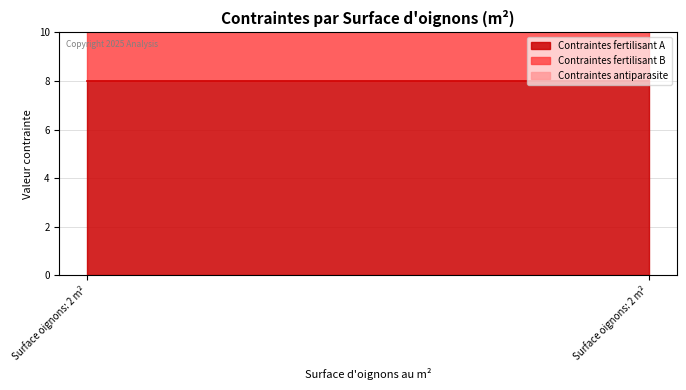

Between 2 and 2, which is larger?

2